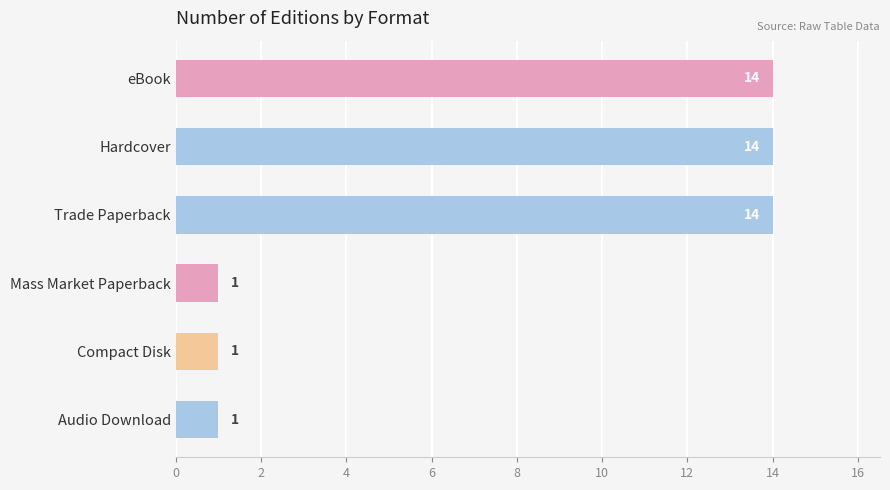

What is the label of the 2nd bar from the top?

Hardcover